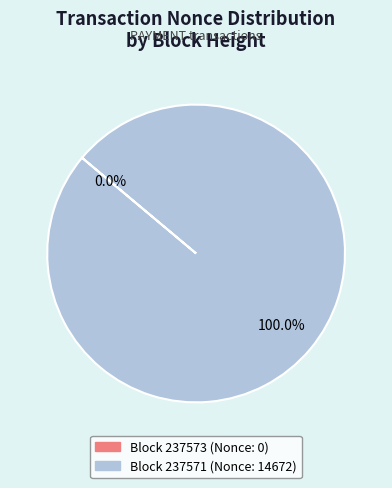

Is there a majority slice in this chart?

Yes